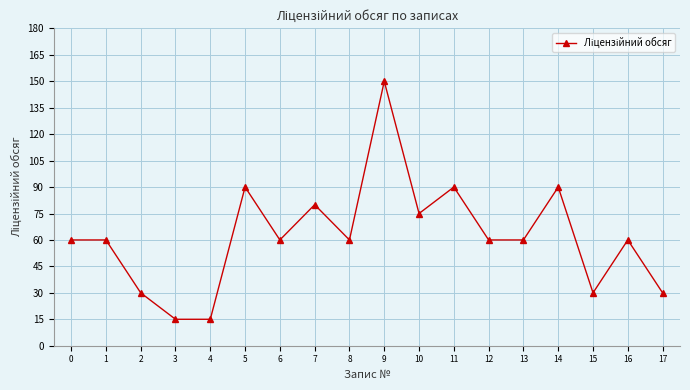

What is the sum of all values?

1115